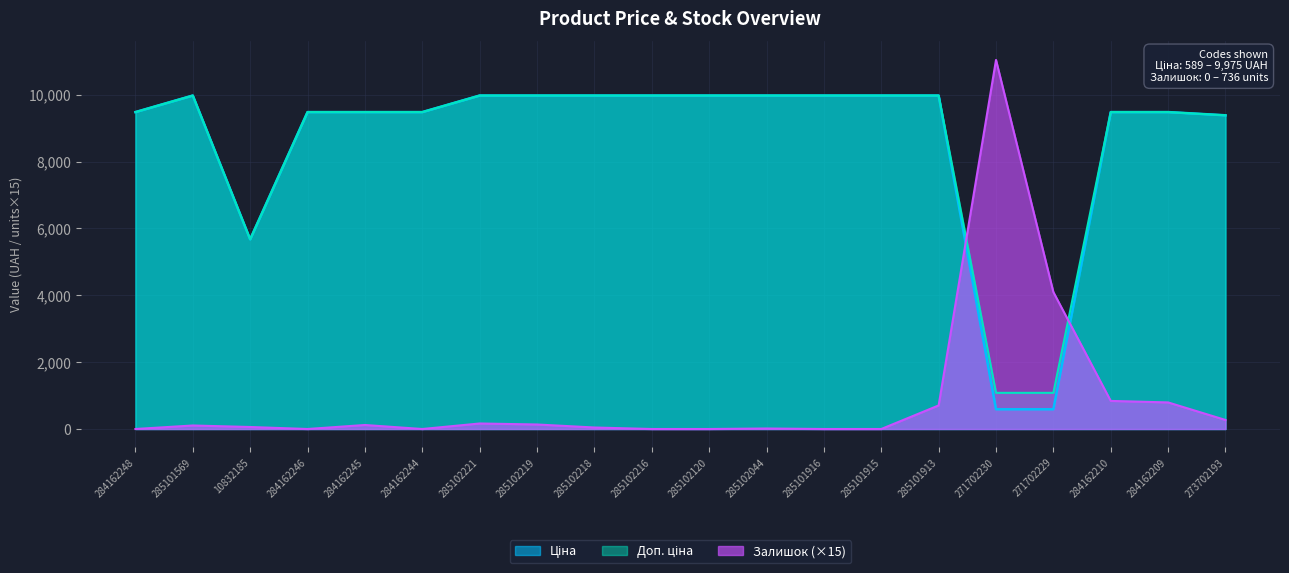

What is the difference between the highest and lowest values at 285101569?

9870.0